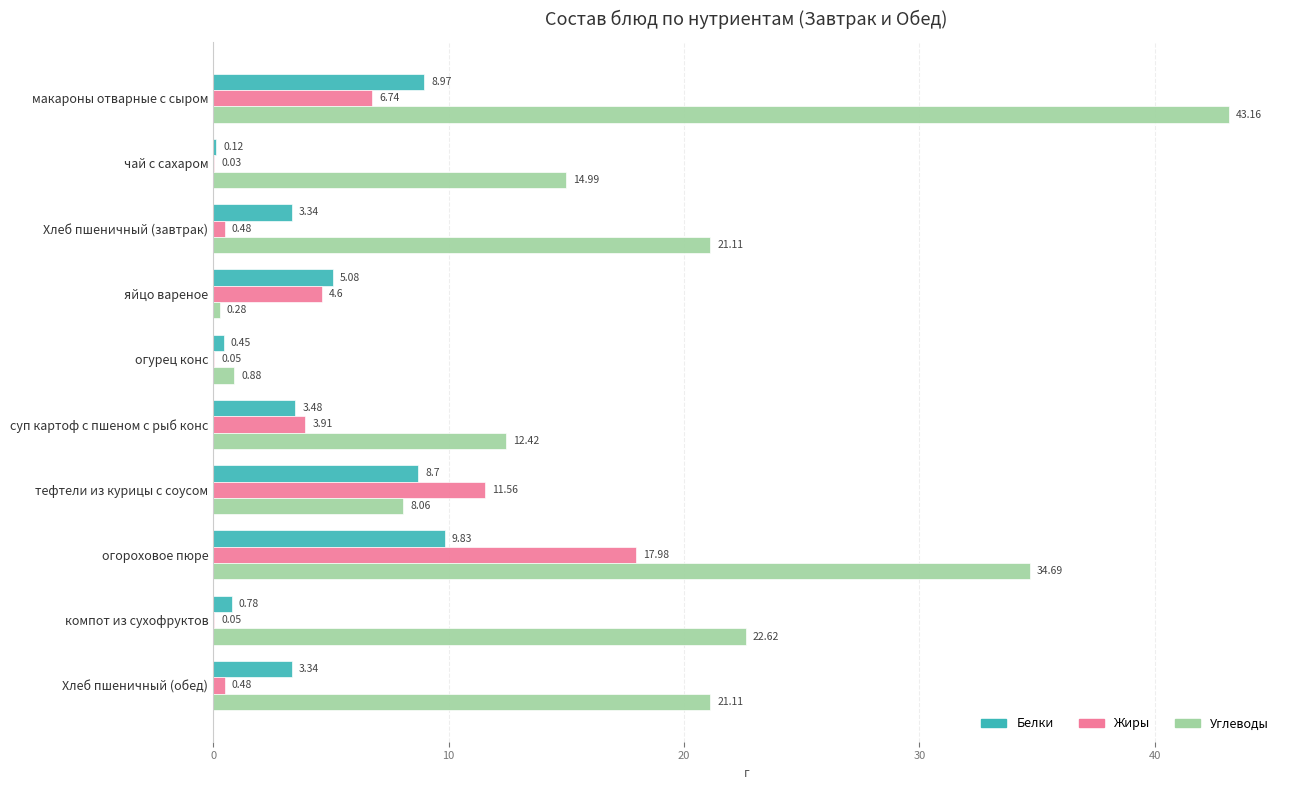

Between яйцо вареное and тефтели из курицы с соусом, which series saw the biggest shift?

Углеводы